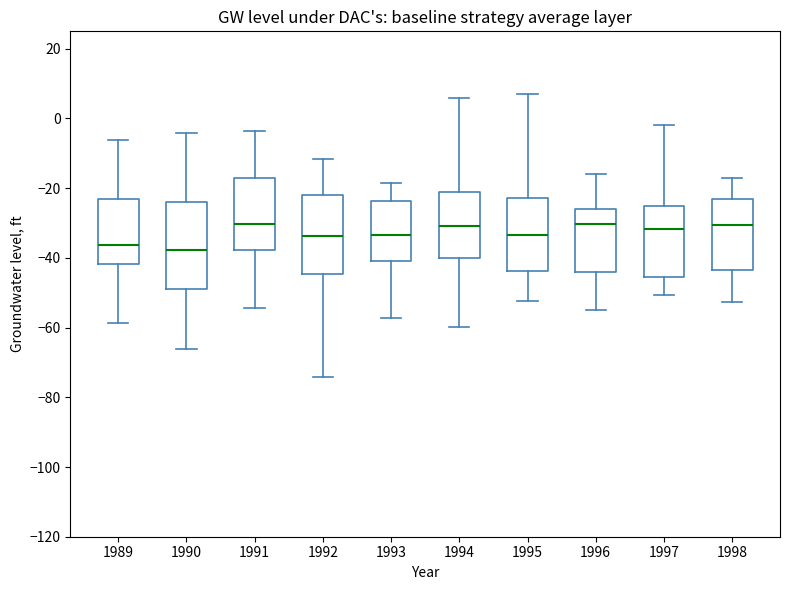

Where does the lower whisker of the box at x = 1992 end on the y-axis? The values are not printed on the chart, so give them approximately, as read against the axis.

-74